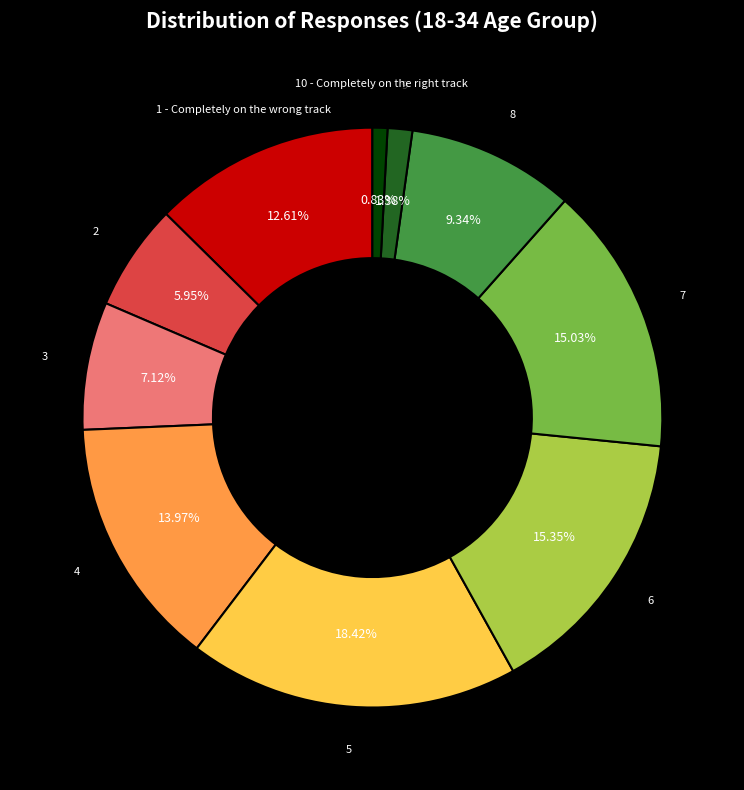

Combined, do 3 and 6 account for over 50%?

No